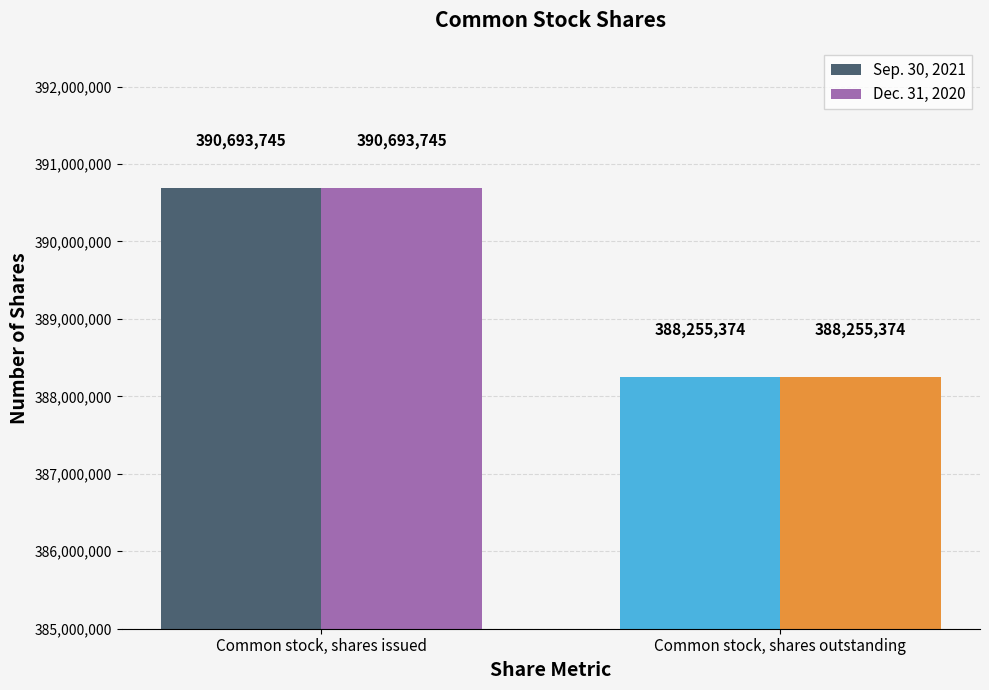

At which label is Dec. 31, 2020 closest to 389474559?

Common stock, shares outstanding